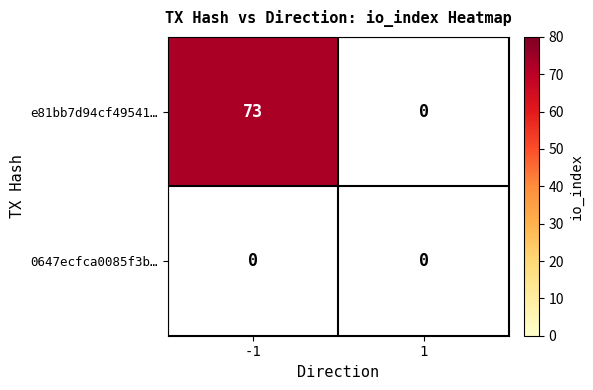

Reading left to right, what are all the values shown in this chart?

e81bb7d94cf49541…: 73	0
0647ecfca0085f3b…: 0	0